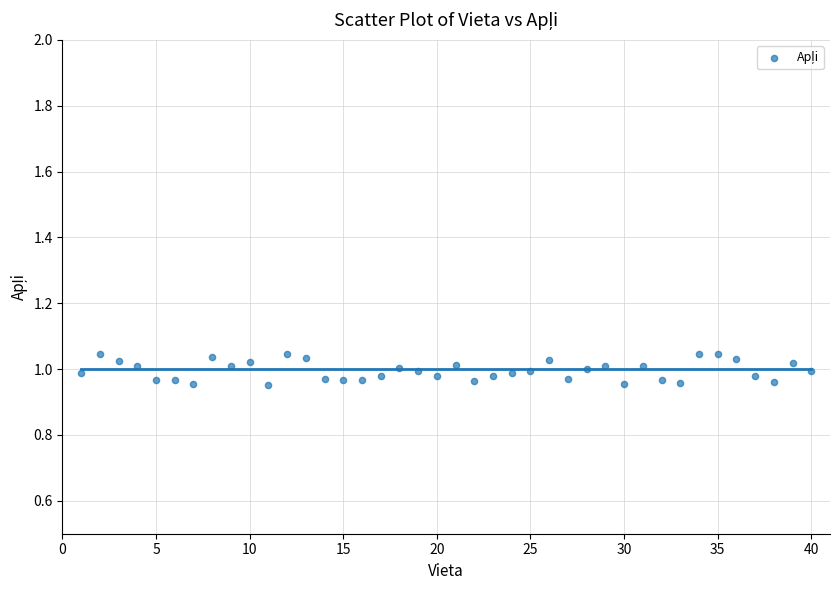

What is the range of X values (max minus min)?

39.0